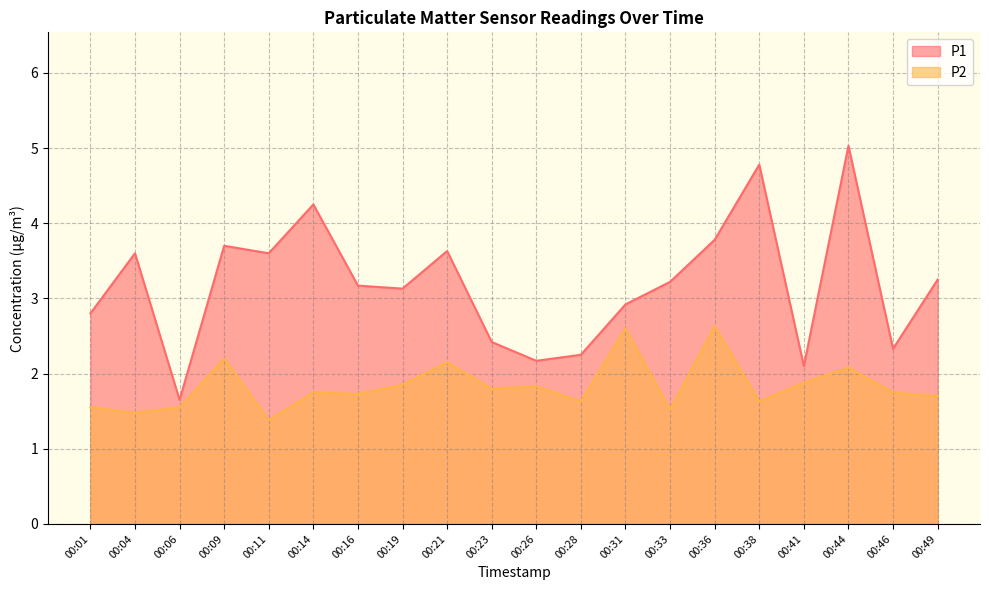

True or false: P2 and P1 cross at least once.

False